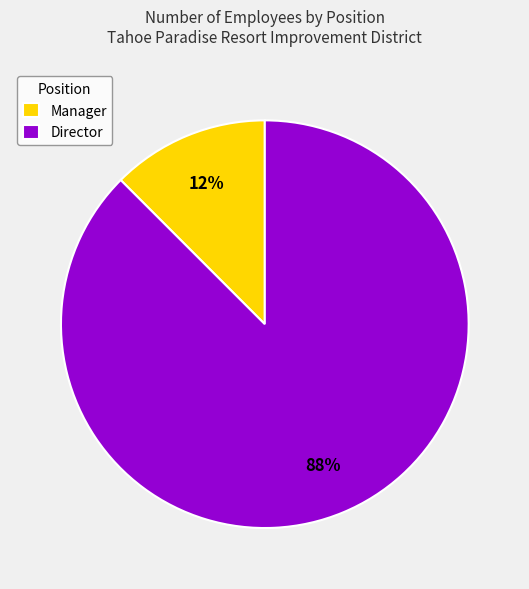

To the nearest percent, what is the average slice percentage?

50%